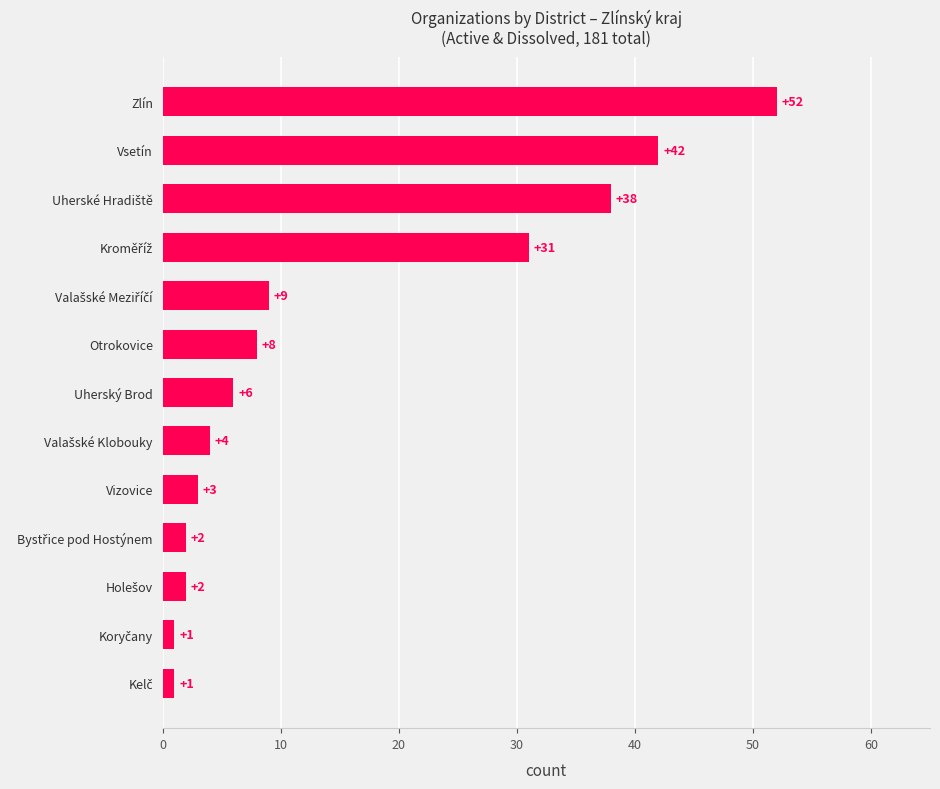

What is the sum of all values?

199